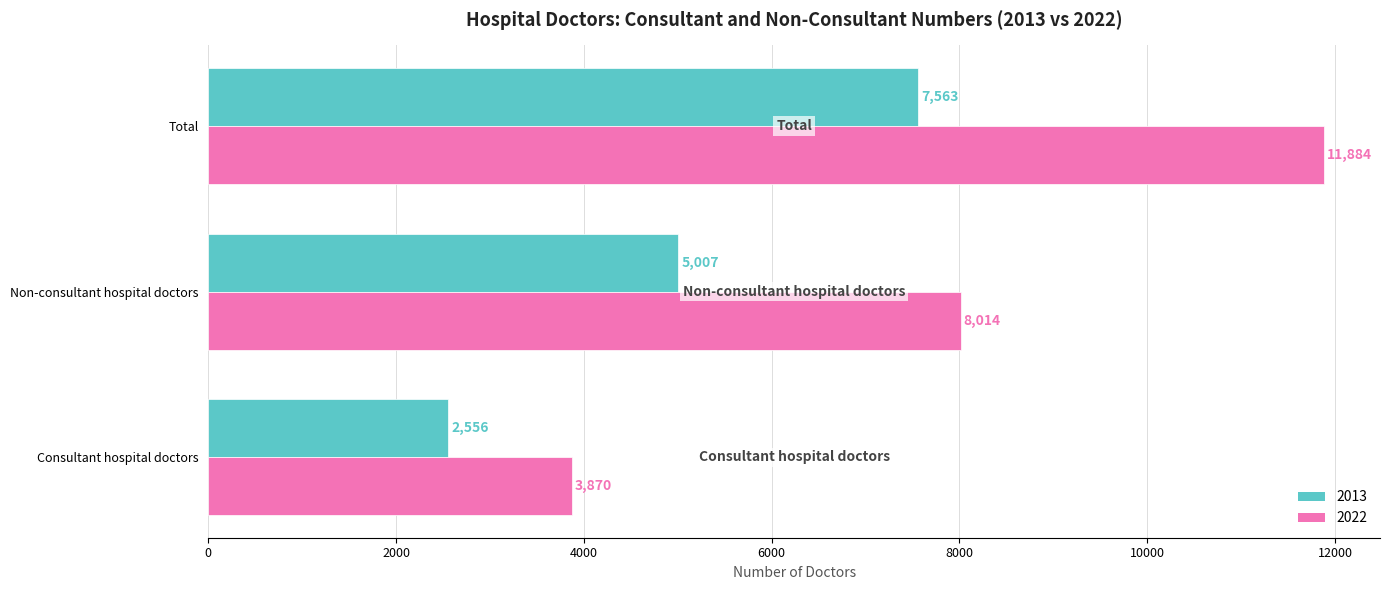

Read the 2022 value at Total, to the nearest 100.

11900